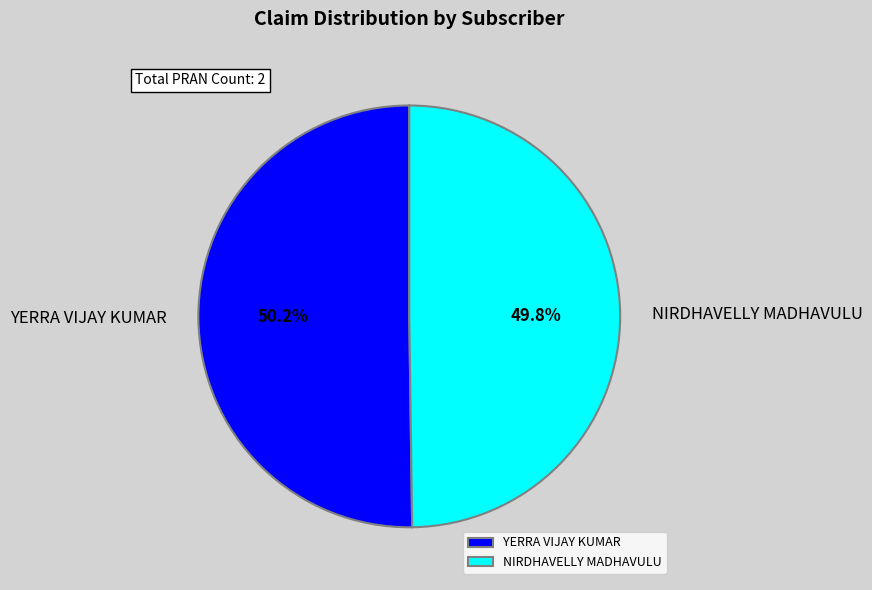

To the nearest percent, what is the average slice percentage?

50%